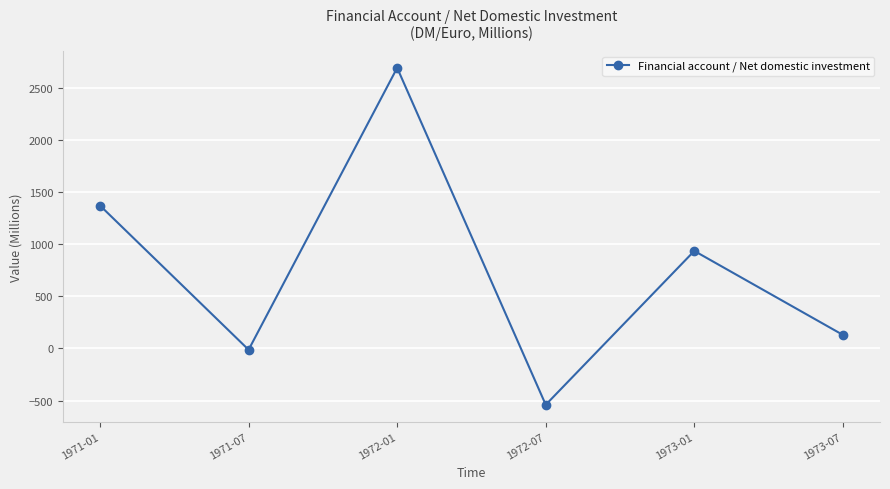

Which label corresponds to the largest value in the chart?

1972-01